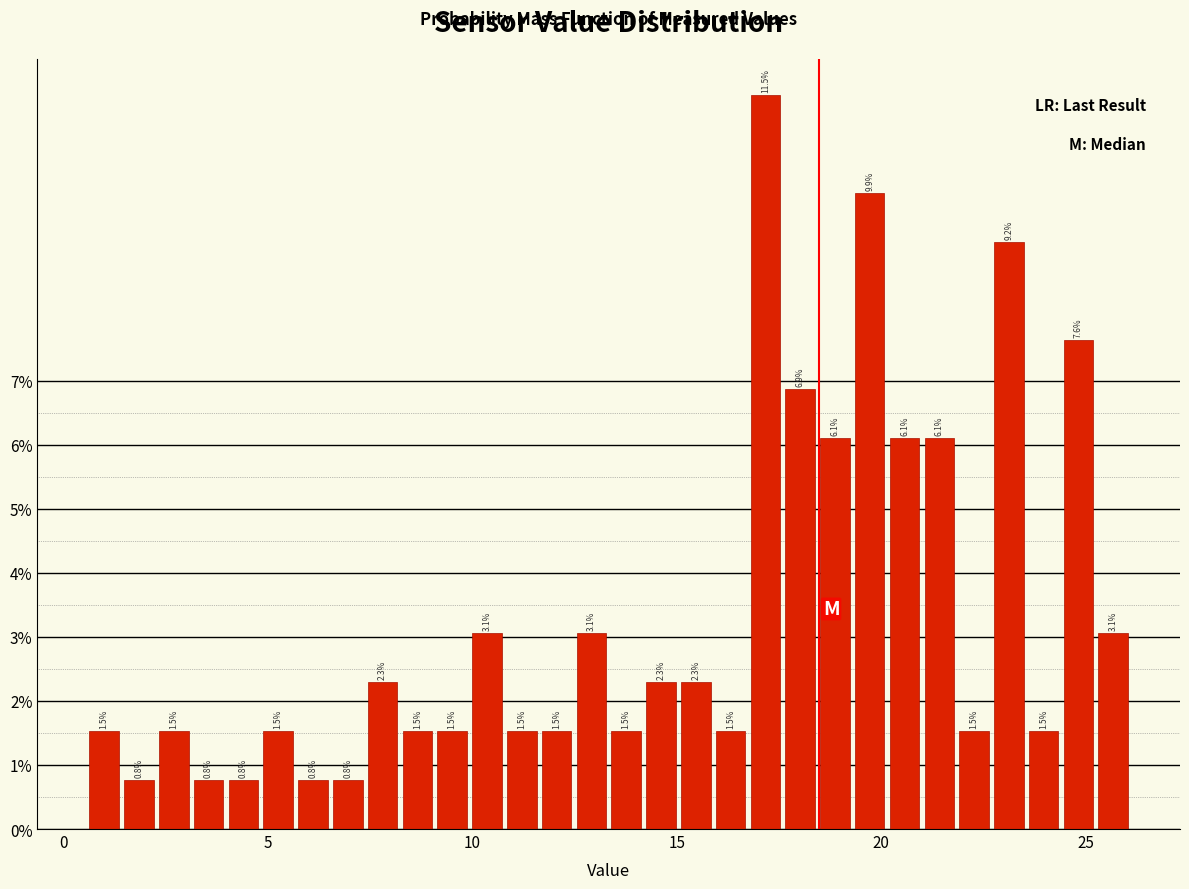

Read against the x-axis, roughly where is the centre of the tallest bar?

17.0